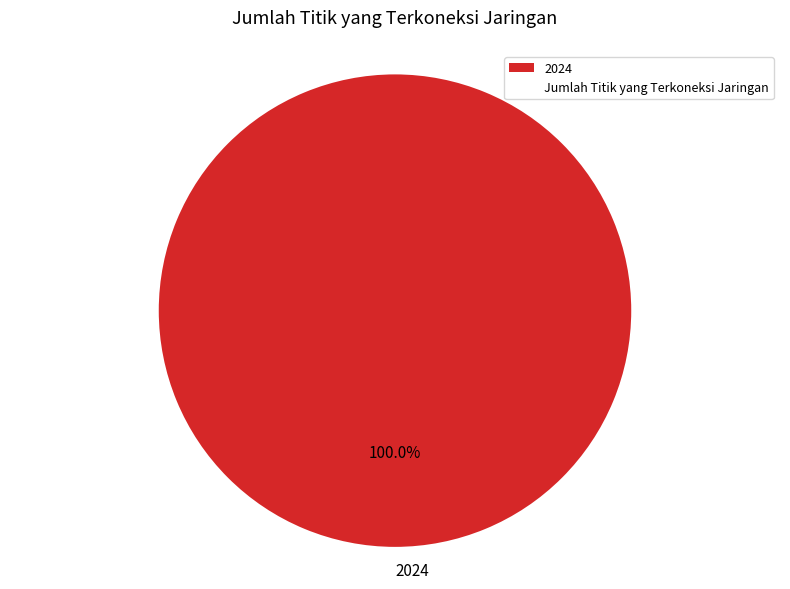

Rank the categories by value from highest to lowest.

2024